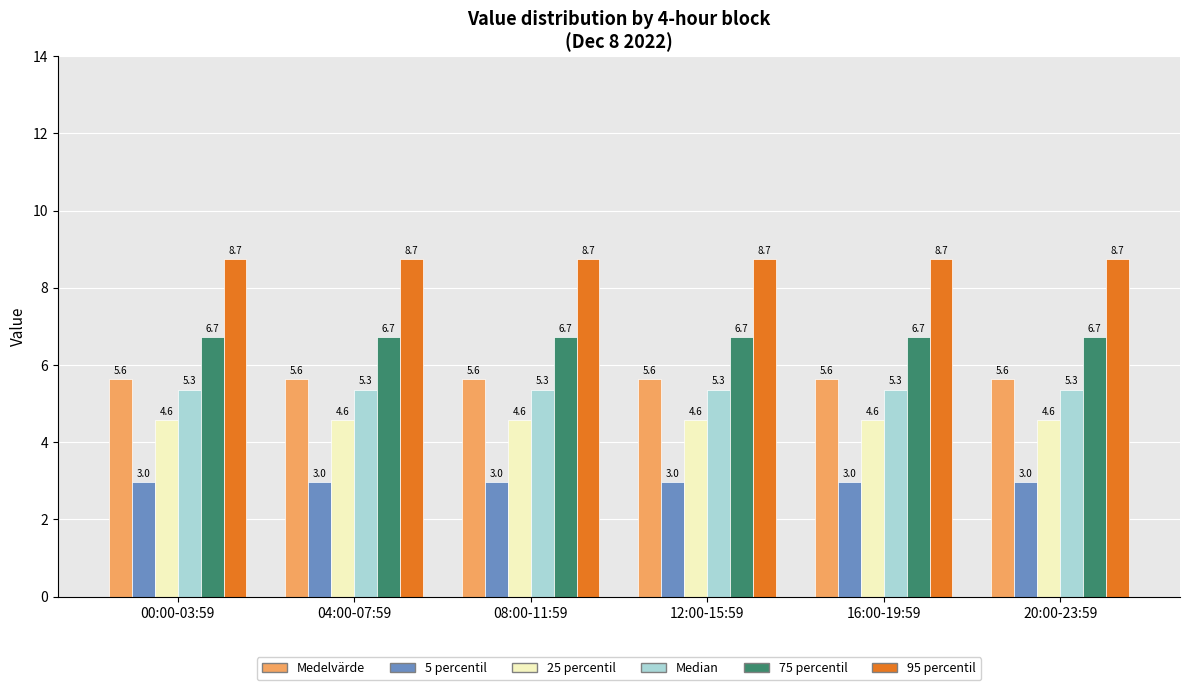

Which series has the largest total across all categories?

95 percentil